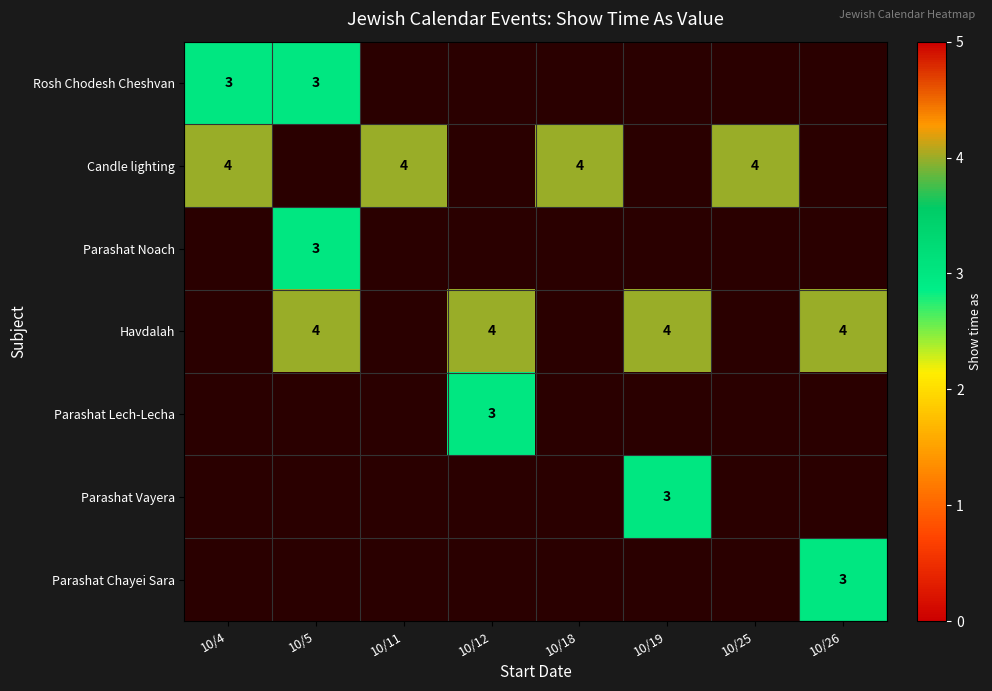

Is it true that Parashat Noach equals 3 at 10/5?

True